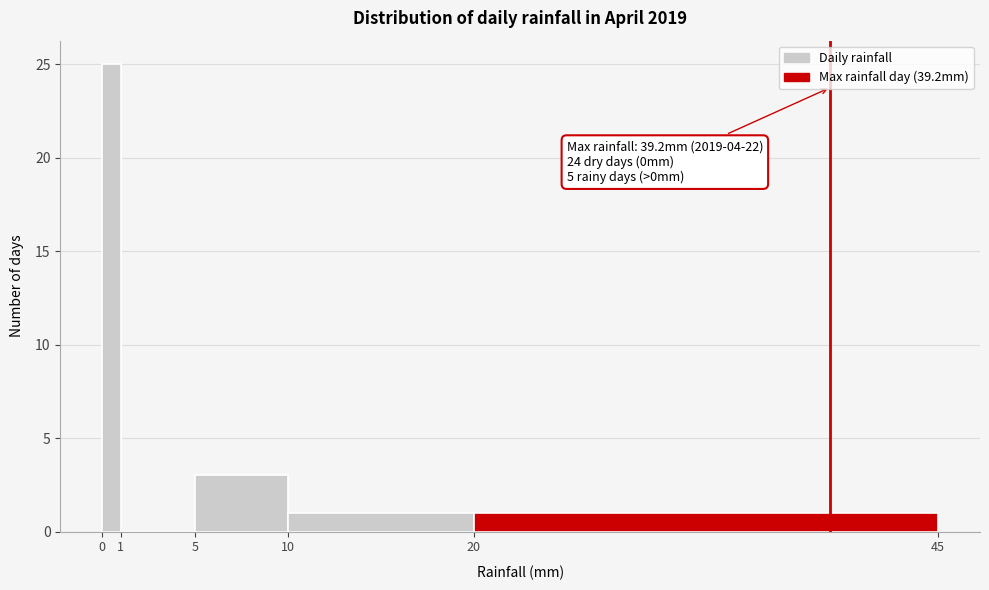

Over which range of the x-axis is the bar tallest?

0 to 1